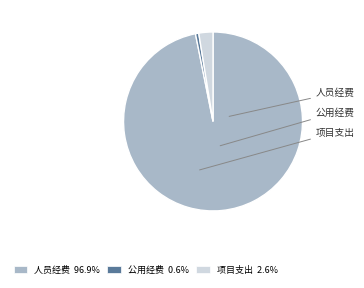

How many segments does this pie chart have?

3